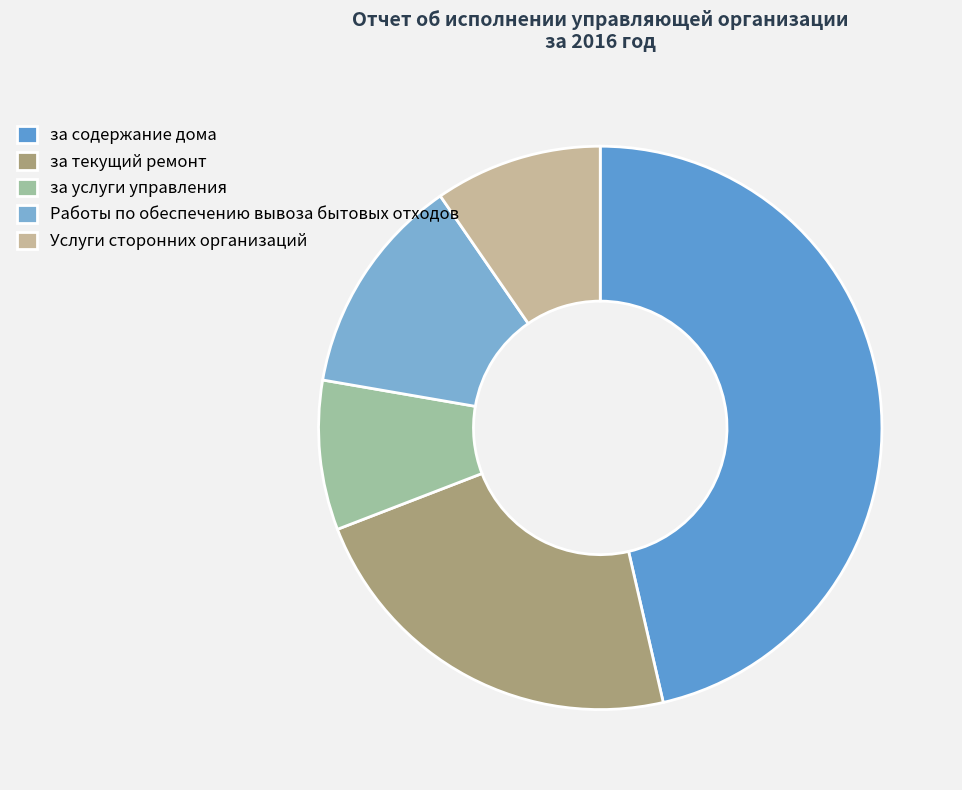

To the nearest percent, what is the difference between the Услуги сторонних организаций and Работы по обеспечению вывоза бытовых отходов slice percentages?

3%